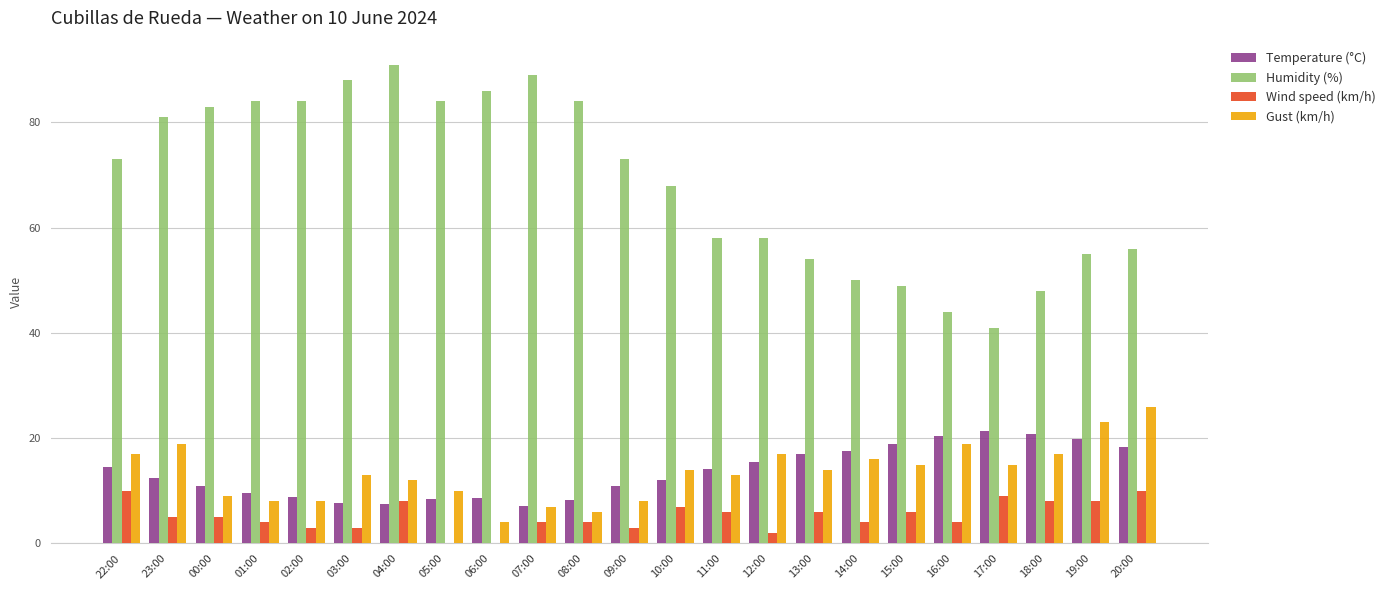

What is the sum of the Temperature (°C) values at 13:00 and 15:00?

36.0